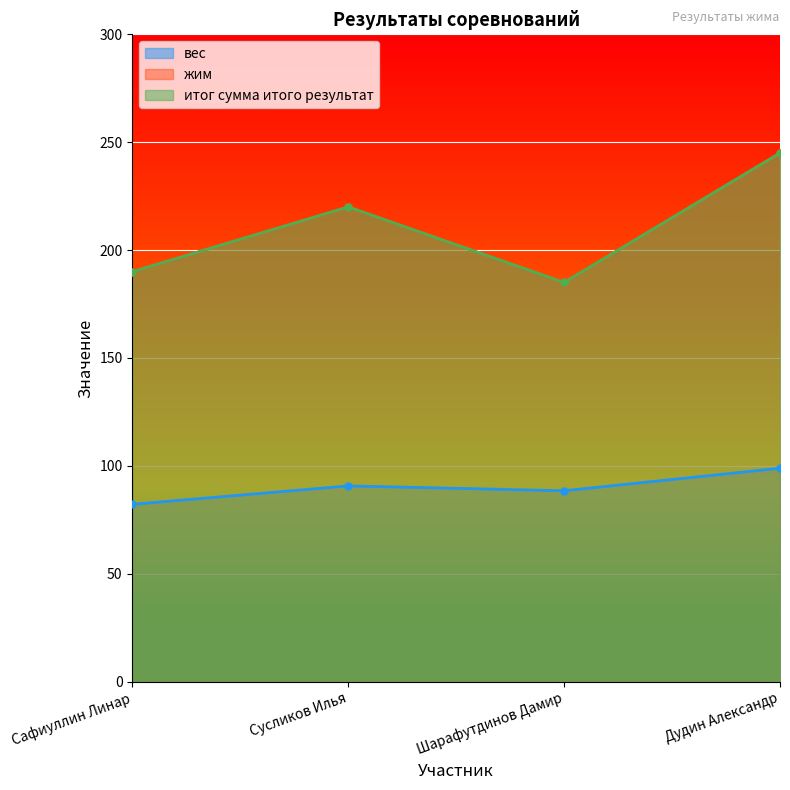

What is the value of the вес point at the 2nd from the left?

90.7